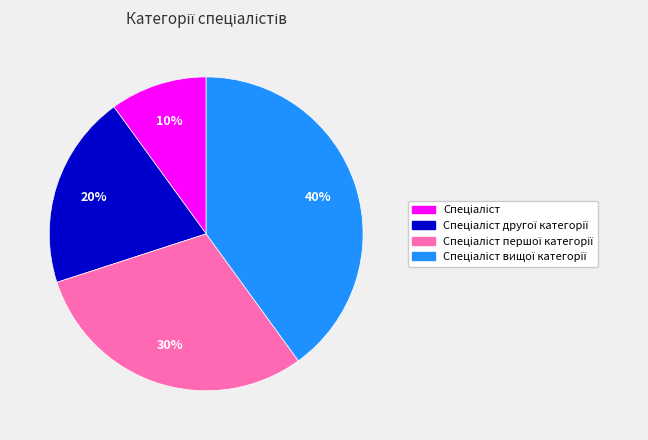

Is there any slice that represents more than half of the pie?

No